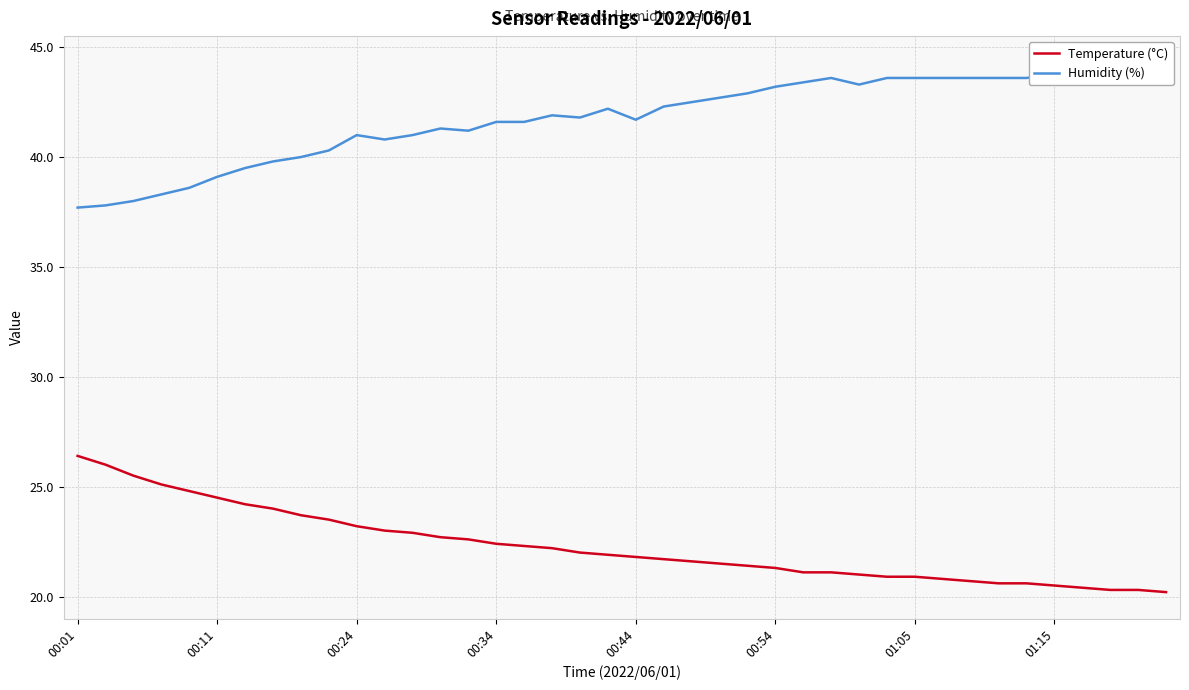

Reading left to right, transcribe all the data shown in this chart.

Temperature (°C): 26.4	26.0	25.5	25.1	24.8	24.5	24.2	24.0	23.7	23.5	23.2	23.0	22.9	22.7	22.6	22.4	22.3	22.2	22.0	21.9	21.8	21.7	21.6	21.5	21.4	21.3	21.1	21.1	21.0	20.9	20.9	20.8	20.7	20.6	20.6	20.5	20.4	20.3	20.3	20.2
Humidity (%): 37.7	37.8	38.0	38.3	38.6	39.1	39.5	39.8	40.0	40.3	41.0	40.8	41.0	41.3	41.2	41.6	41.6	41.9	41.8	42.2	41.7	42.3	42.5	42.7	42.9	43.2	43.4	43.6	43.3	43.6	43.6	43.6	43.6	43.6	43.6	43.8	43.9	44.2	44.2	44.3